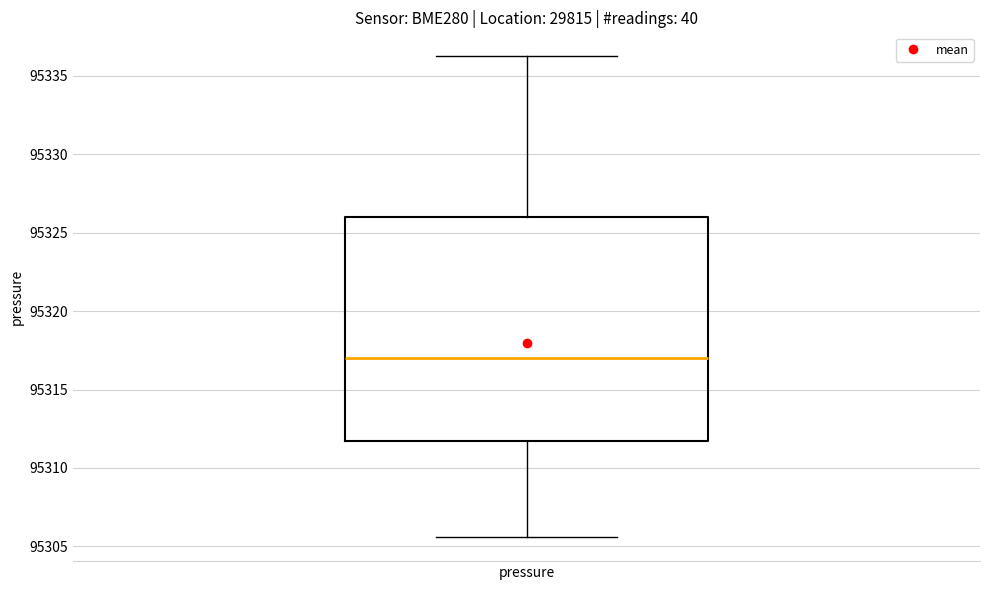

Read this box plot against the y-axis: the position of the median line, the range covered by the box, and the ends of both whiskers. The values are not printed on the chart, so give them approximately, as read against the axis.

median 95317.0, box 95311.5 to 95326.0, whiskers 95305.5 to 95336.5